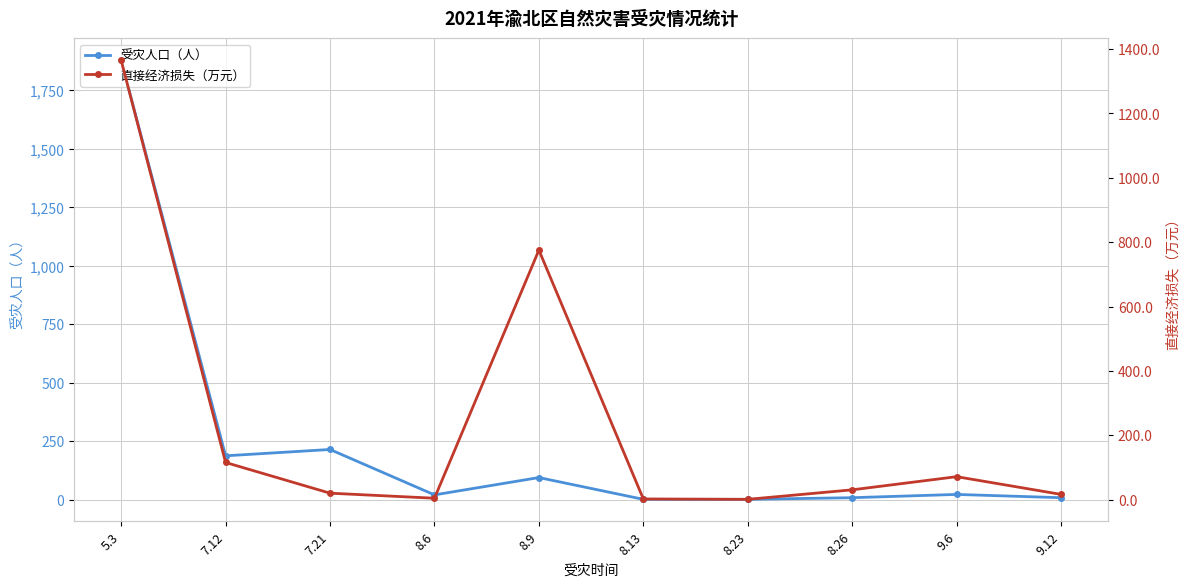

What is the label of the 10th point from the right?

5.3